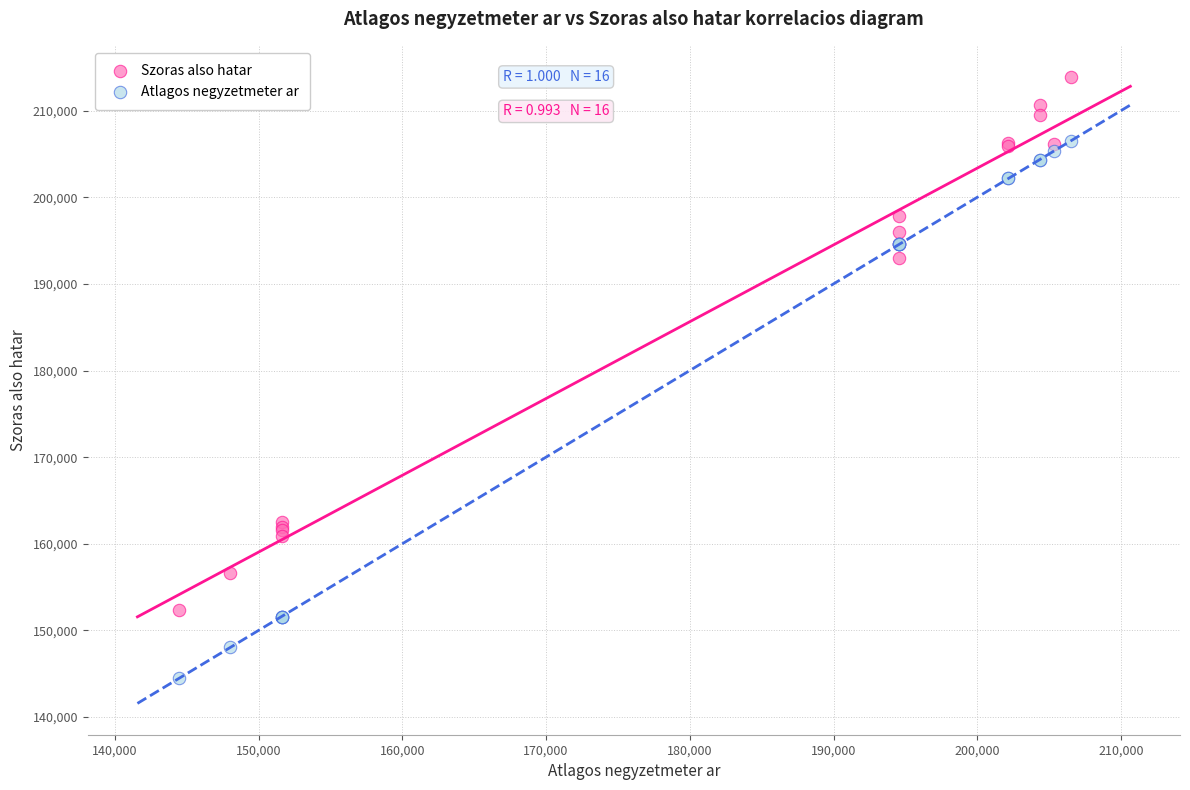

Which series contains the lowest Y value?

Atlagos negyzetmeter ar